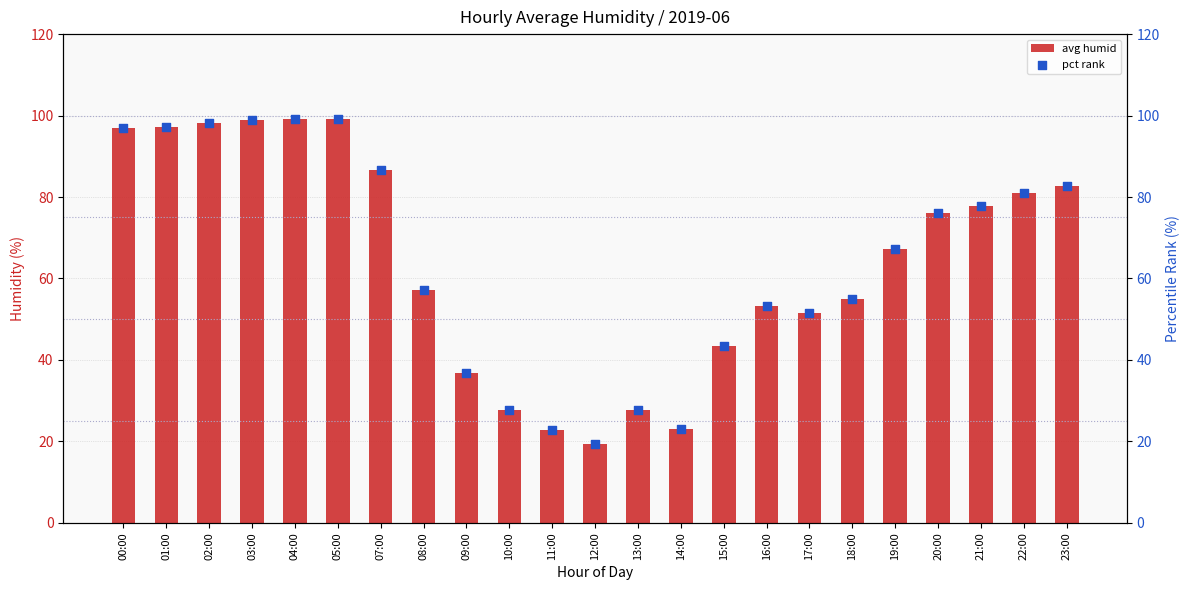

Which series reaches the minimum Y coordinate?

avg humid